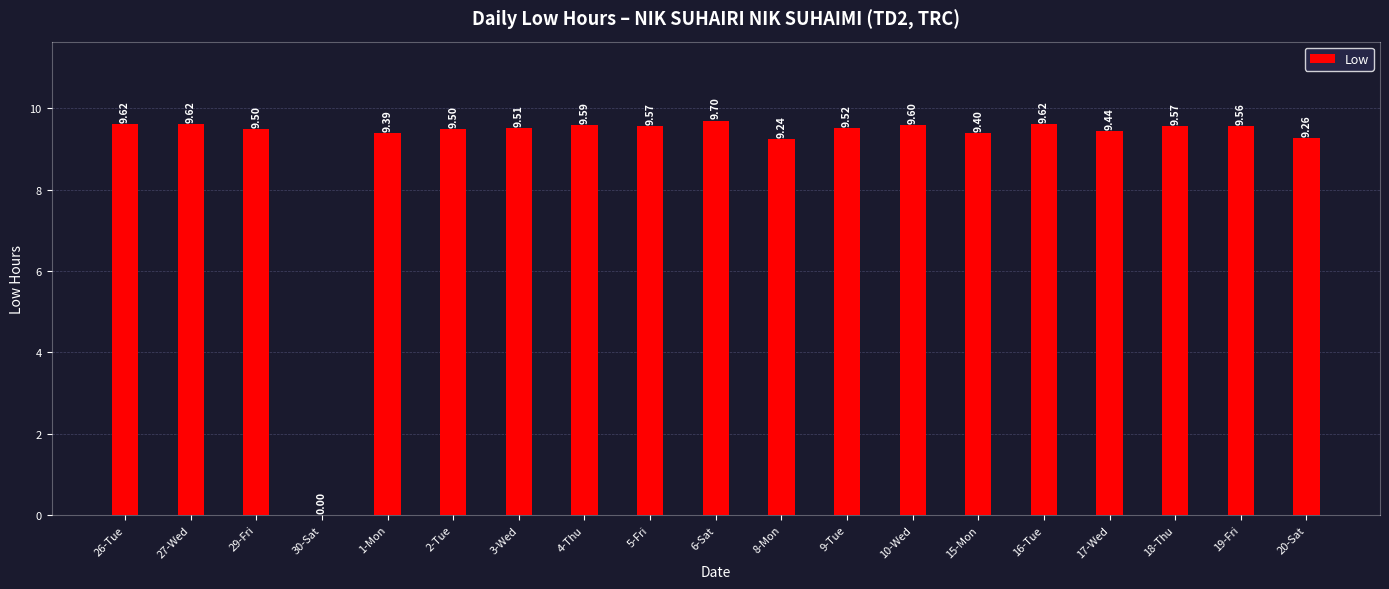

Count the number of values greater than 9.

18